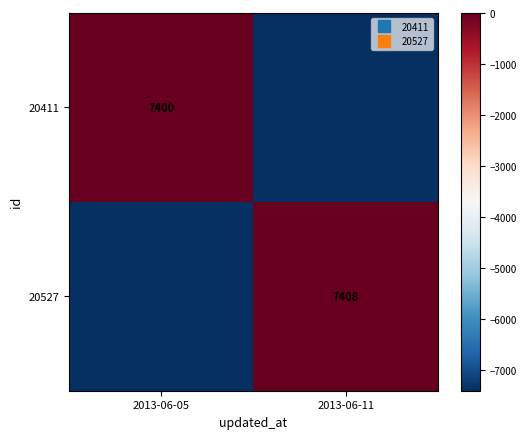

At which label is 20411 closest to -3704?

2013-06-05